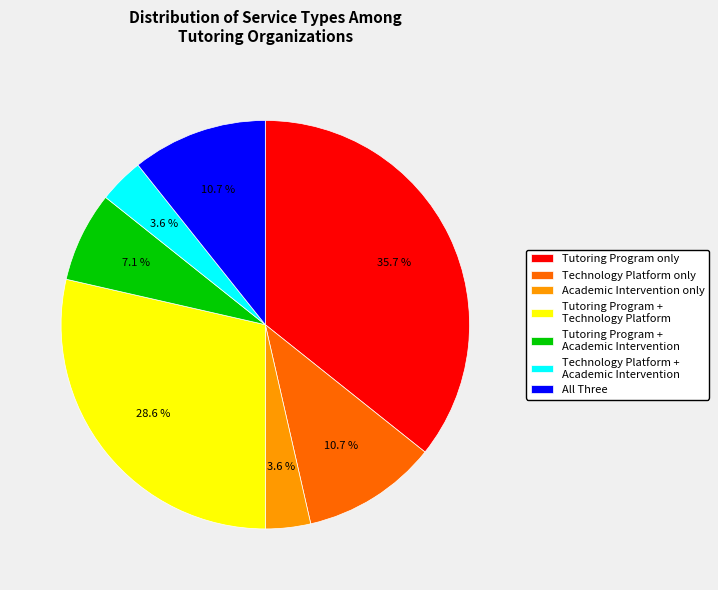

Count the number of slices in the pie.

7